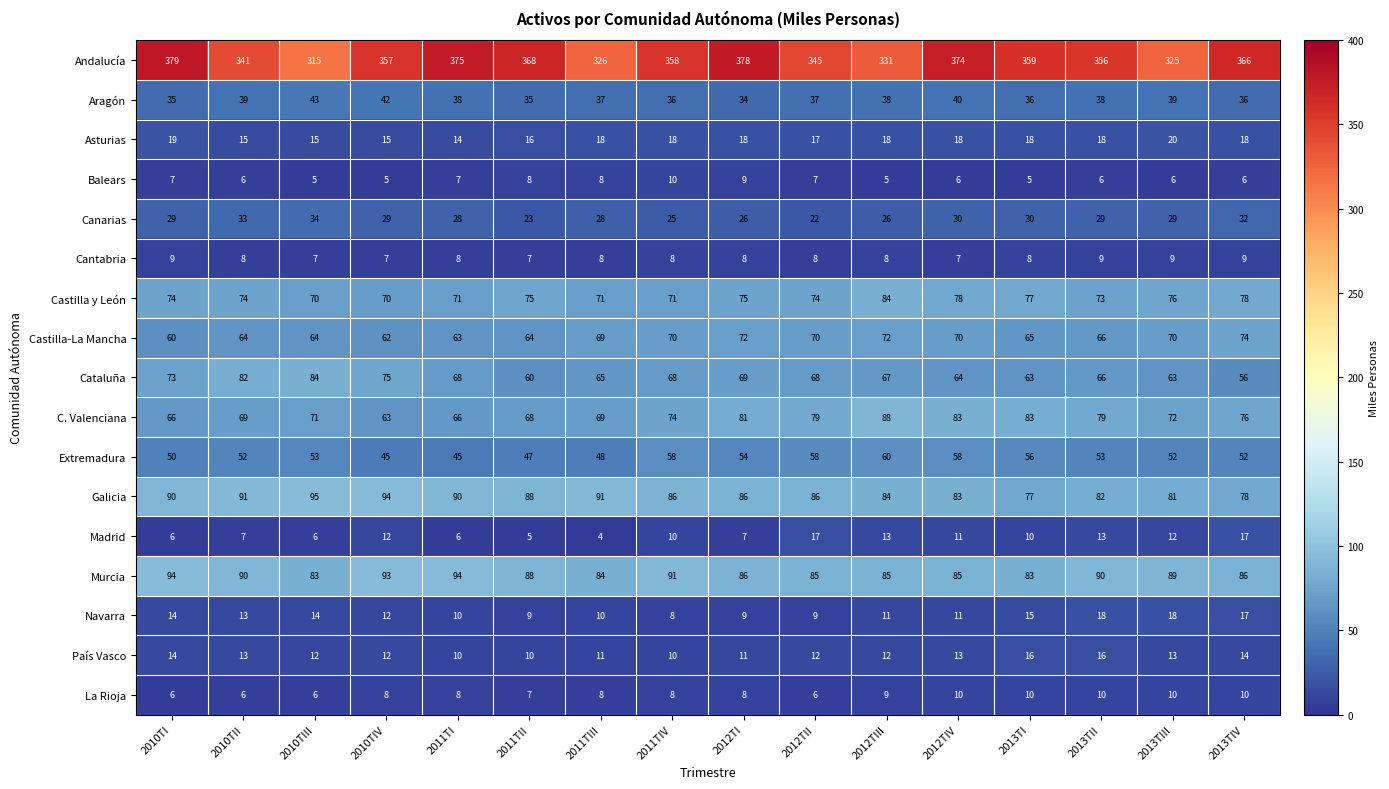

At which category does the chart reach its peak across all series?

2010TI